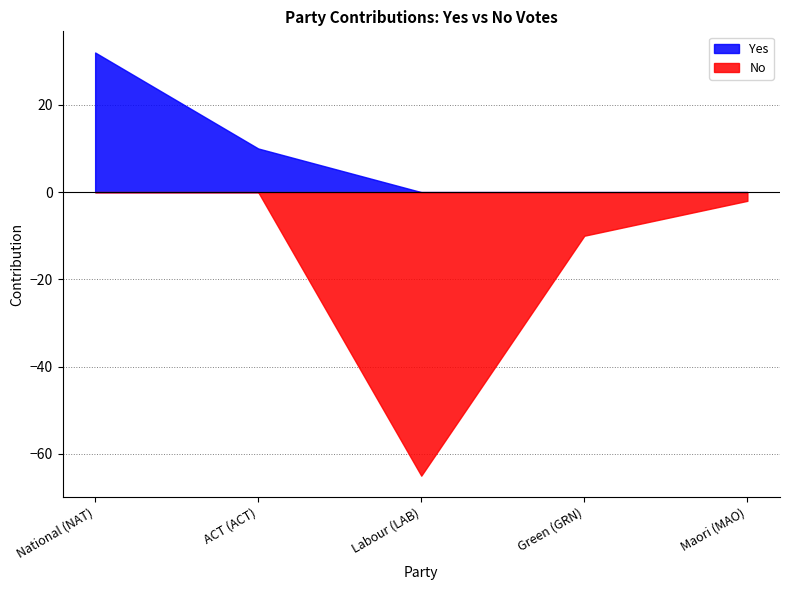

What is the sum of the Yes values at ACT (ACT) and National (NAT)?

42